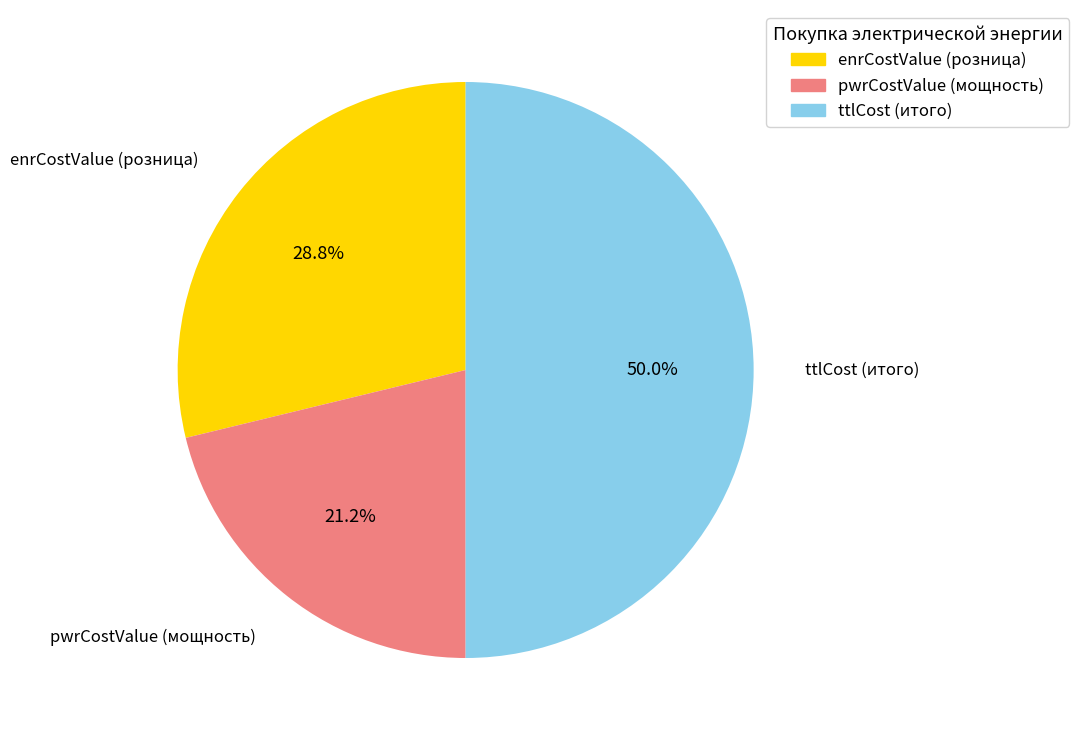

Approximately how many times larger is the value at ttlCost (итого) compared to enrCostValue (розница)?

1.7